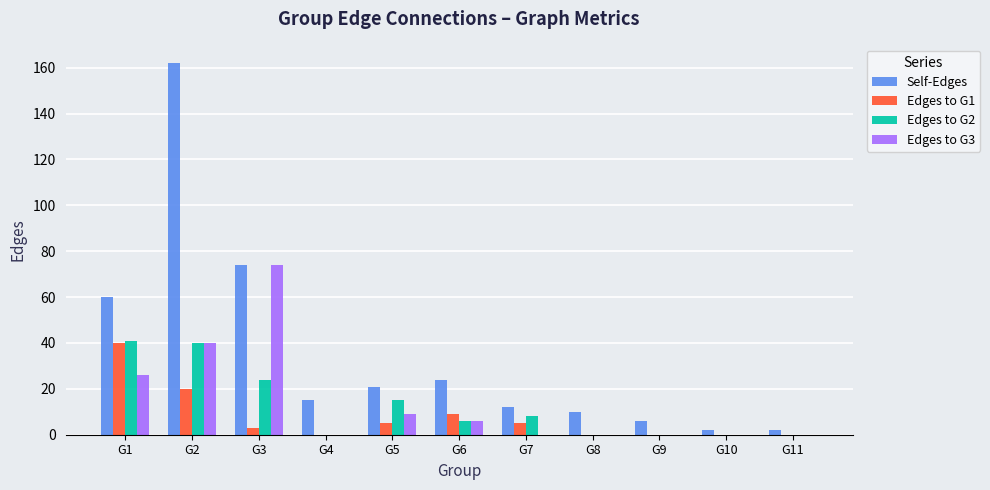

At which category does the chart reach its peak across all series?

G2